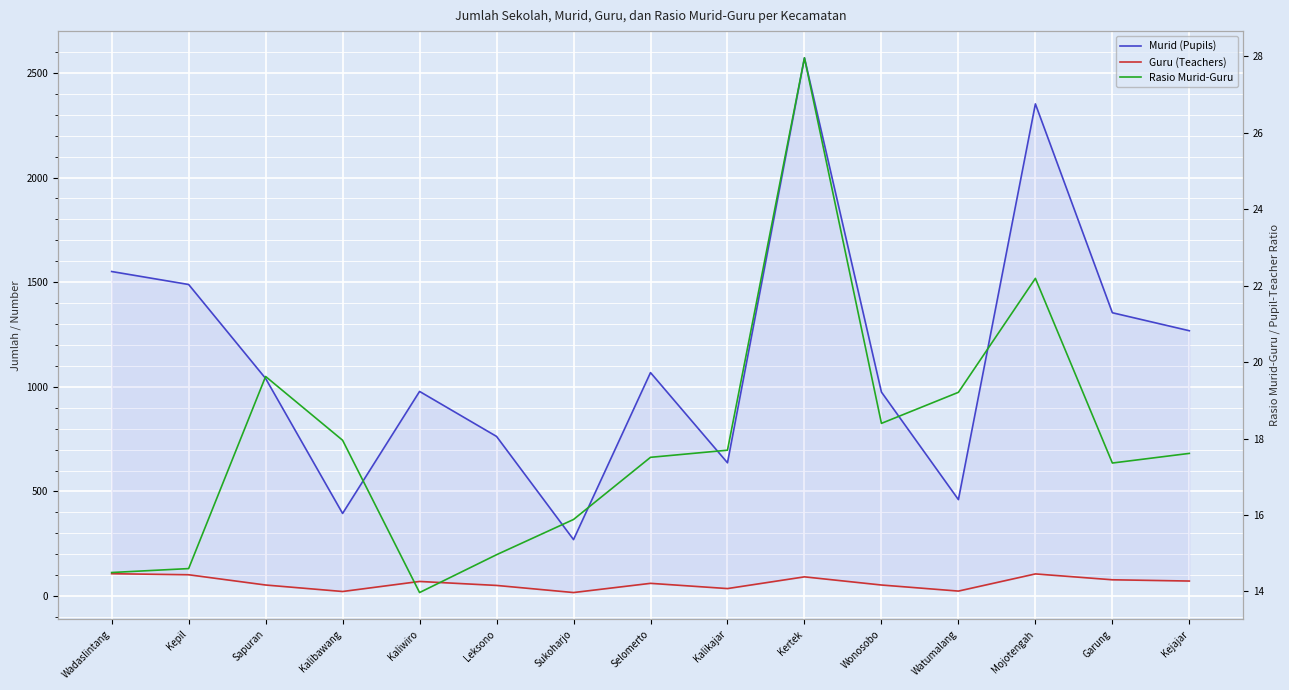

What is the total value across all series at Mojotengah?

2480.2